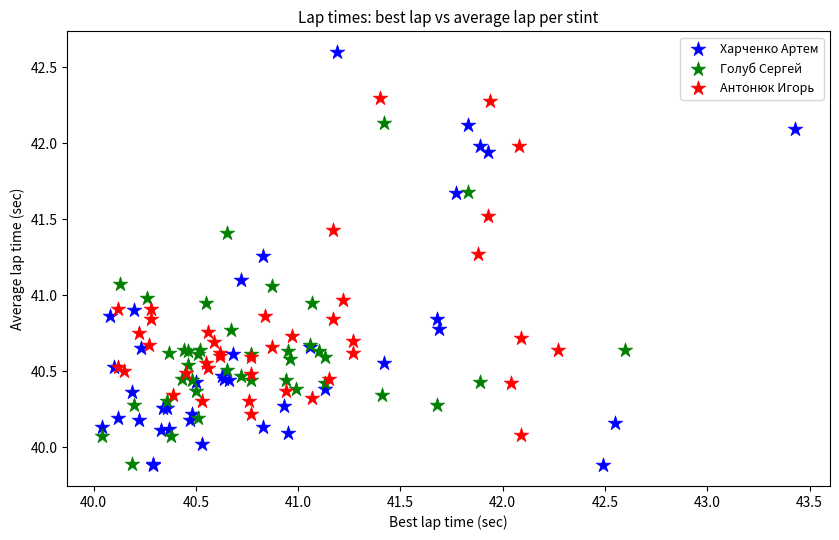

Which series reaches the maximum Y coordinate?

Харченко Артем